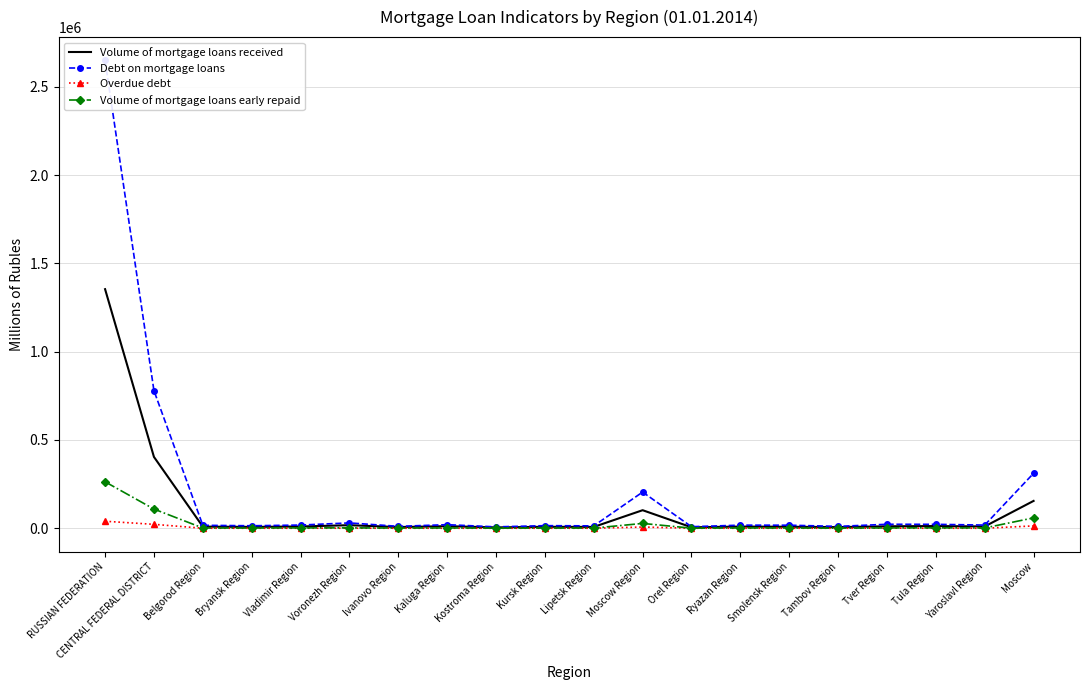

Is this an area chart (filled region under the line)?

No